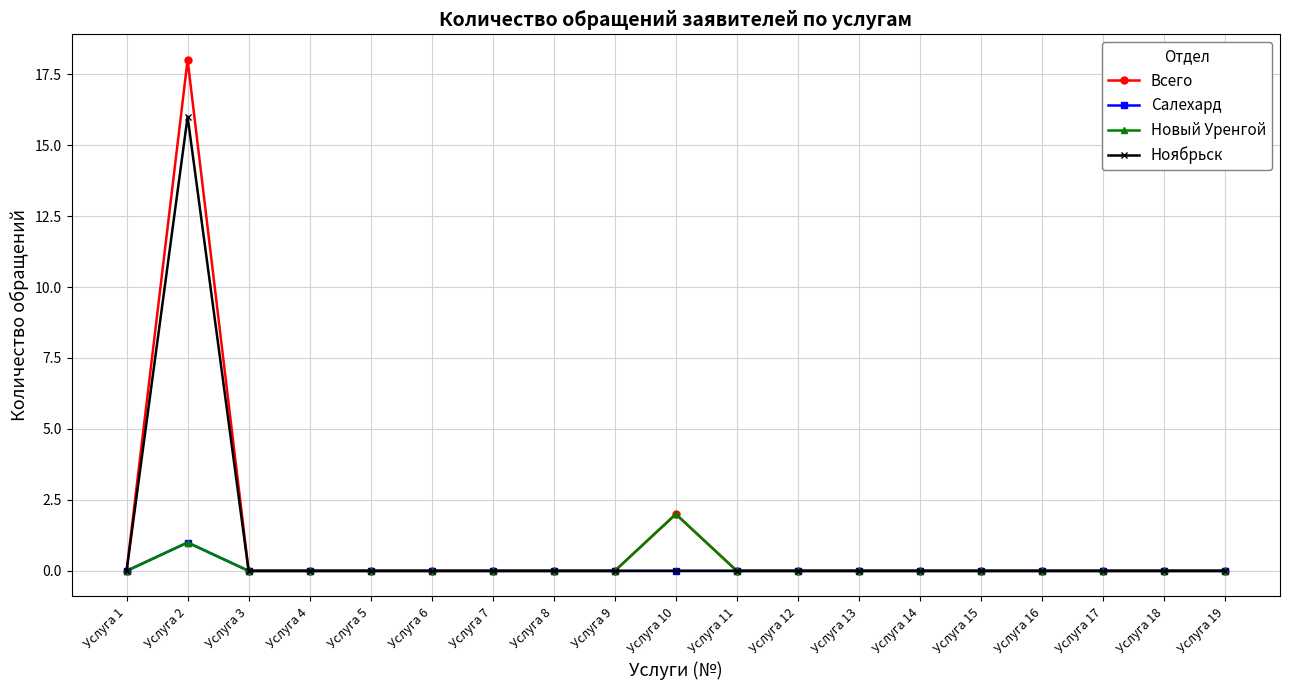

The value of Новый Уренгой at Услуга 9 is 0. True or false?

True